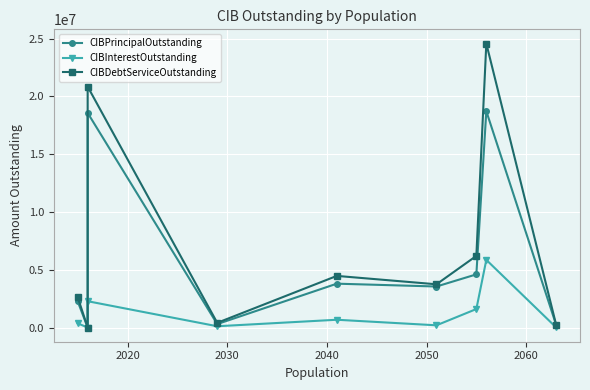

True or false: CIBDebtServiceOutstanding and CIBPrincipalOutstanding intersect in this chart.

False